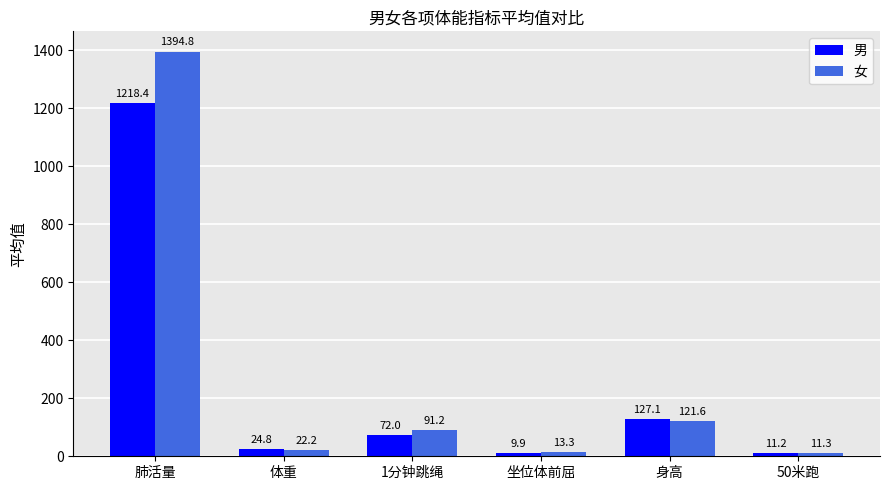

Rank the categories by 女 value from highest to lowest.

肺活量, 身高, 1分钟跳绳, 体重, 坐位体前屈, 50米跑